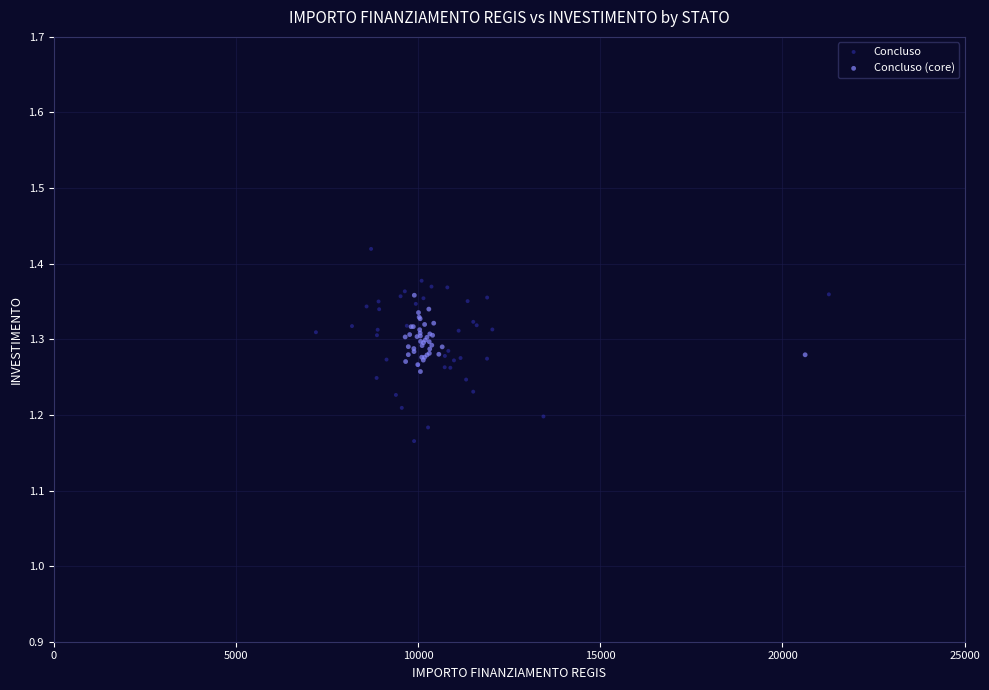

What are all the series names shown in the legend?

Concluso, Concluso (core)